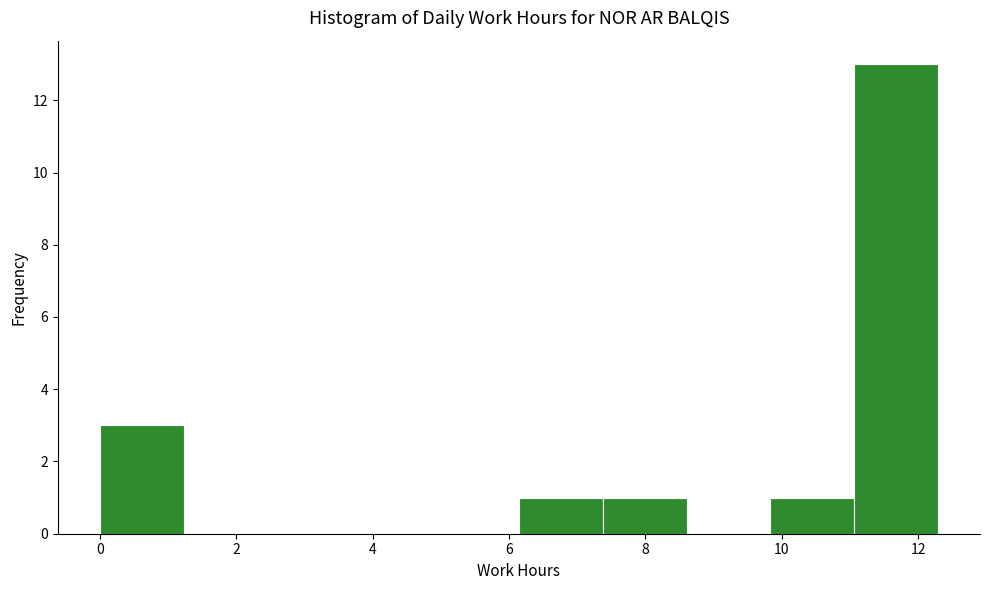

Reading left to right, transcribe this chart: for each bar, give the range it covers on the x-axis and its height. Neither the bar edges nor the heights are printed on the chart, so give them approximately, as read against the axes.

0.0 to 1.2: 3
1.2 to 2.4: 0
2.4 to 3.6: 0
3.6 to 5.0: 0
5.0 to 6.2: 0
6.2 to 7.4: 1
7.4 to 8.6: 1
8.6 to 9.8: 0
9.8 to 11.0: 1
11.0 to 12.2: 13